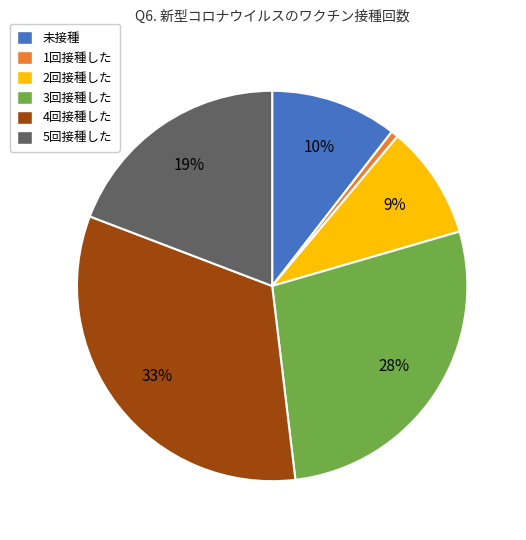

Is the sum of 1回接種した and 2回接種した greater than half?

No